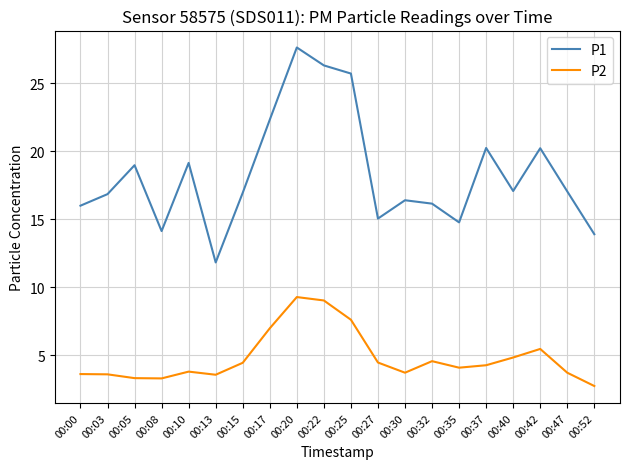

What is the difference between the P2 values at 00:22 and 00:27?

4.6